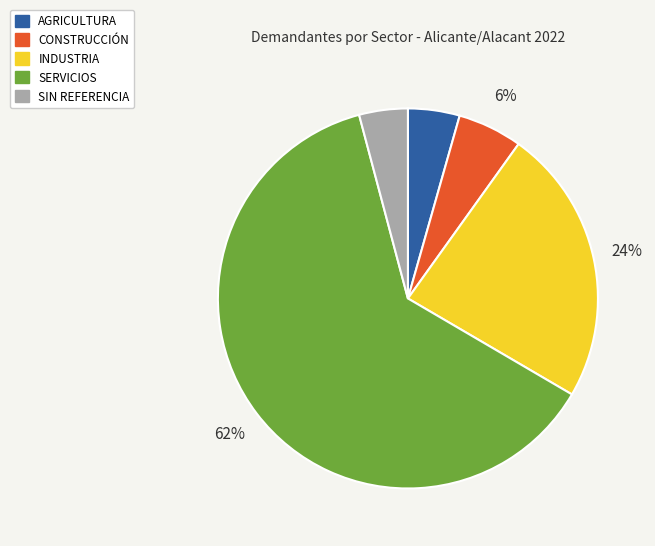

Count the number of slices in the pie.

5